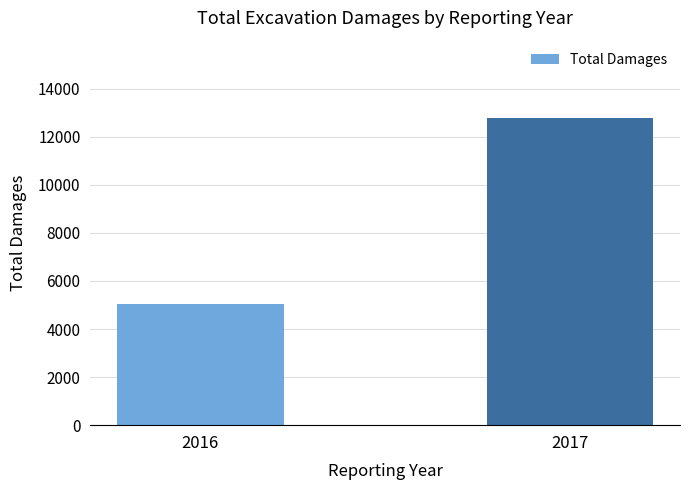

Which label corresponds to the largest value in the chart?

2017